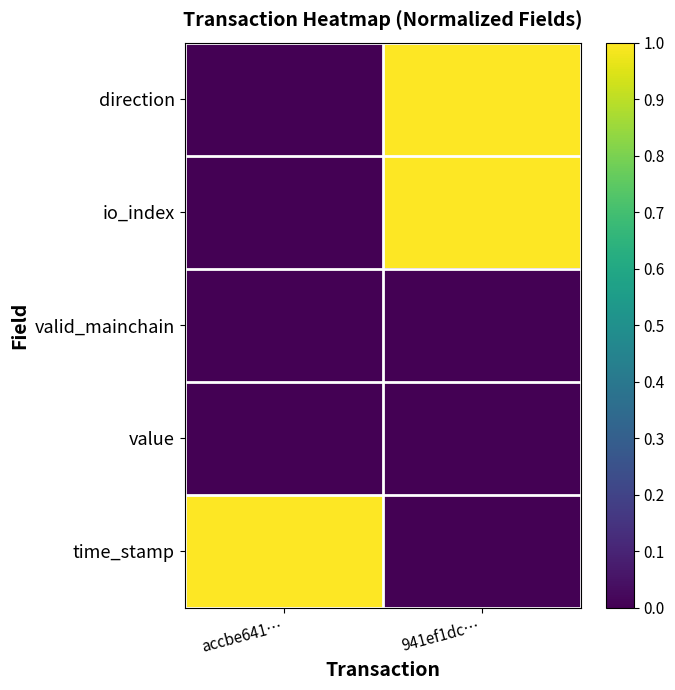

Between accbe641… and 941ef1dc…, which series saw the biggest shift?

direction